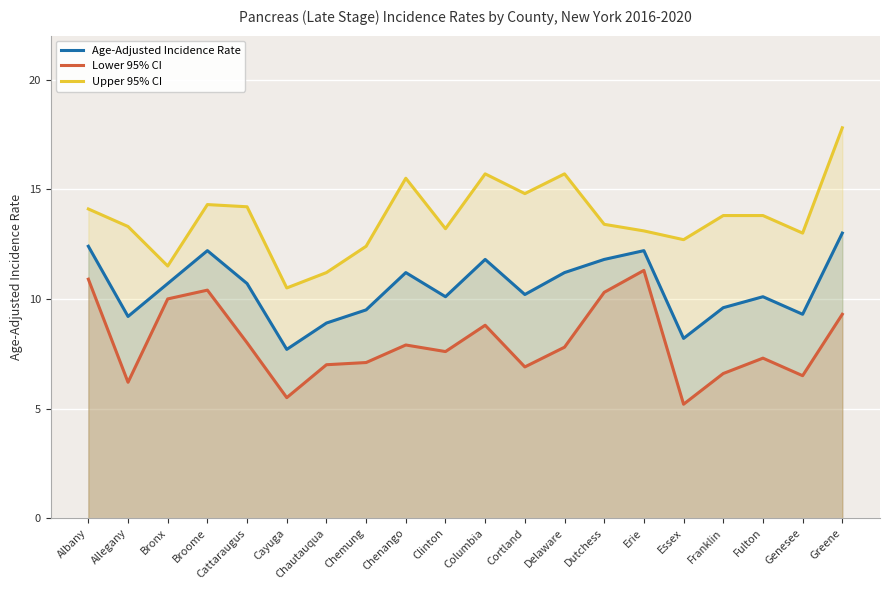

What are all the series names shown in the legend?

Age-Adjusted Incidence Rate, Lower 95% CI, Upper 95% CI